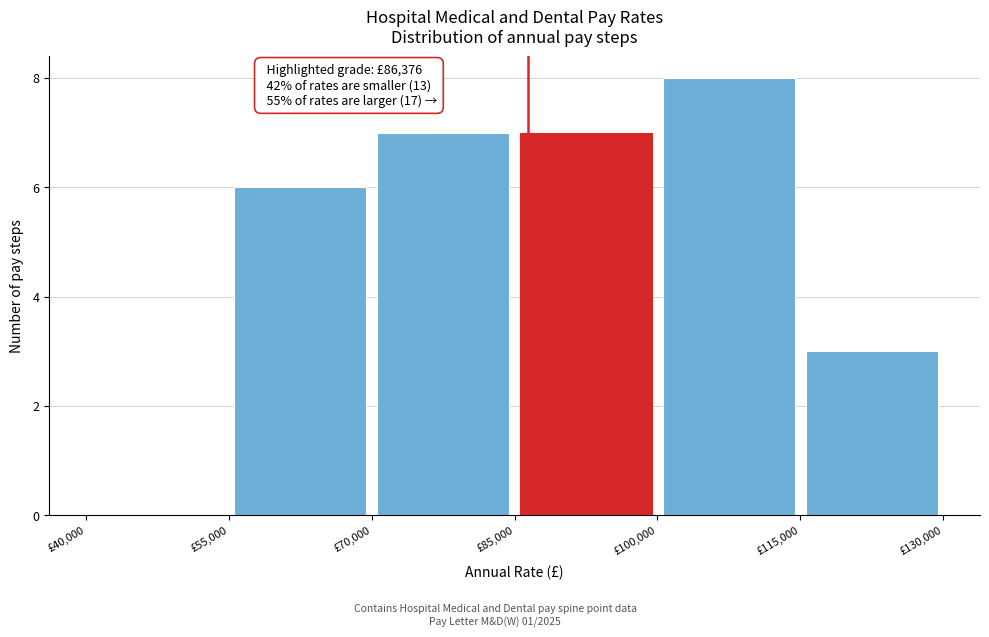

Over which range of the x-axis is the bar tallest?

100000 to 115000